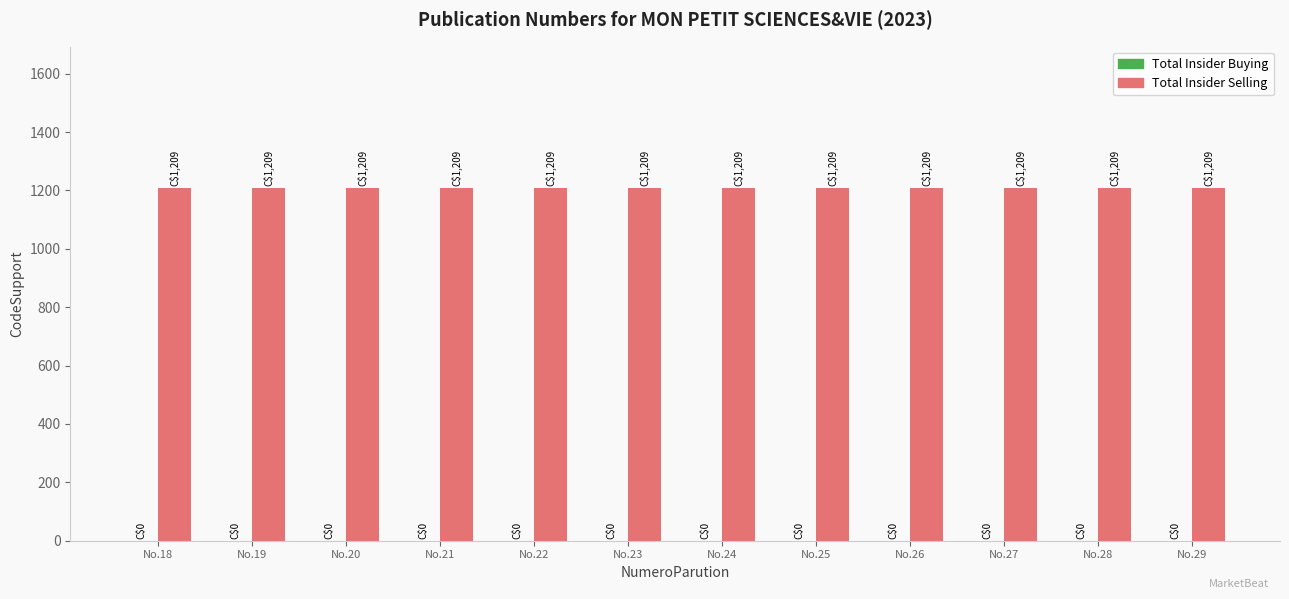

Which label corresponds to the largest value in the chart?

No.18